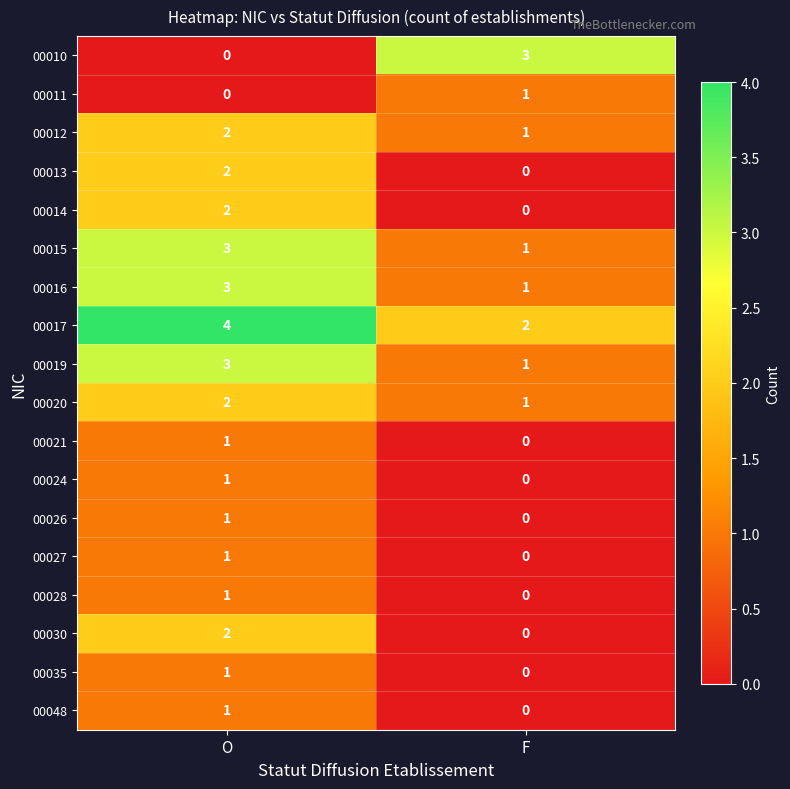

Which series changed the most between O and F?

00010